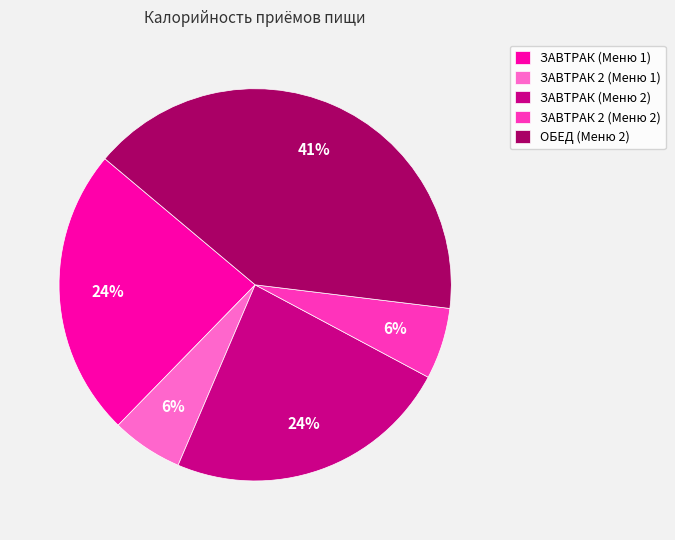

Is it true that ЗАВТРАК 2 (Меню 1) is 1% of the pie?

False